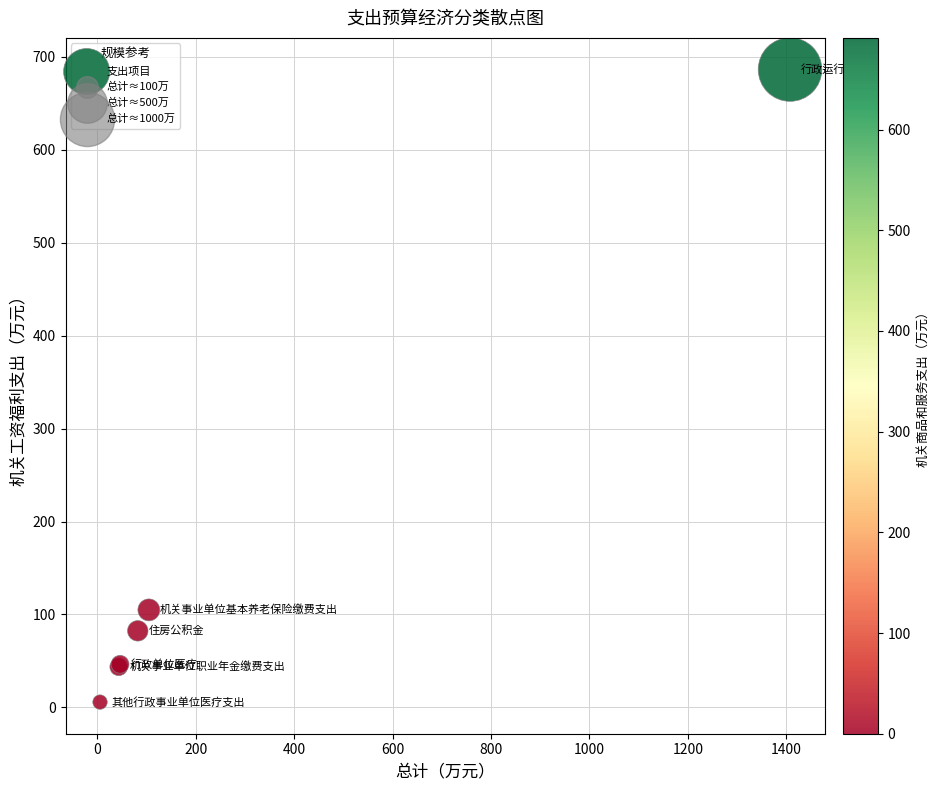

What Y value in the scatter plot is closest to 346?

104.9